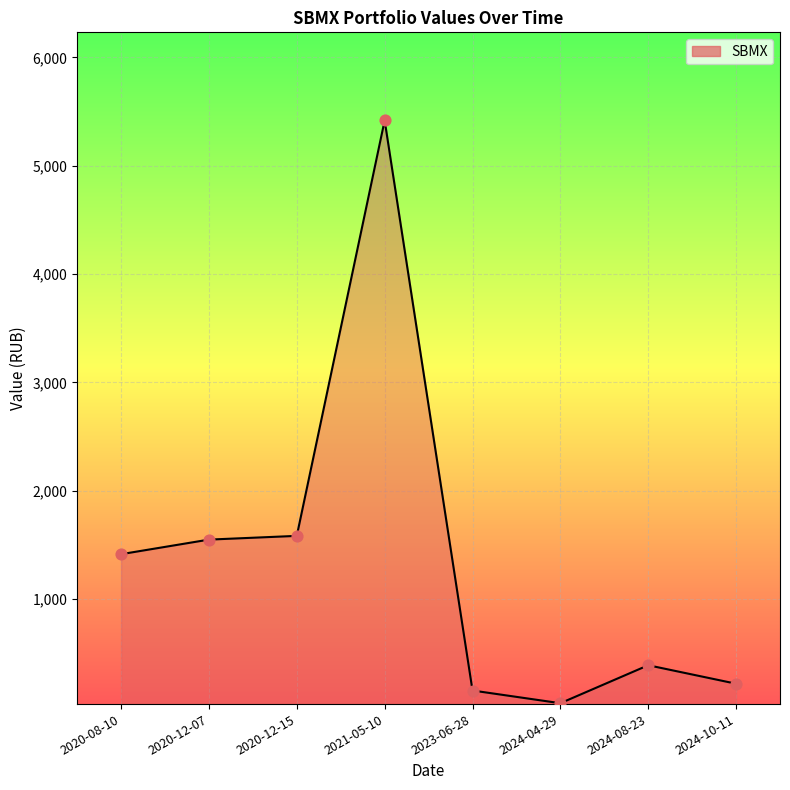

What is the change in value from 2020-08-10 to 2020-12-07?

+134.5